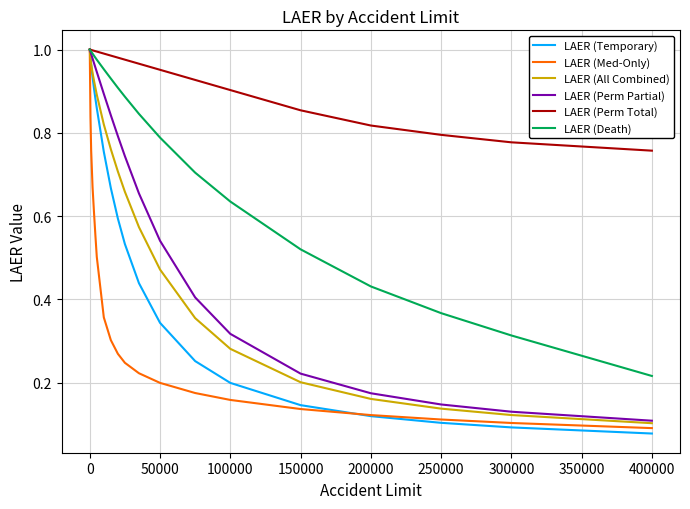

What are all the series names shown in the legend?

LAER (Temporary), LAER (Med-Only), LAER (All Combined), LAER (Perm Partial), LAER (Perm Total), LAER (Death)